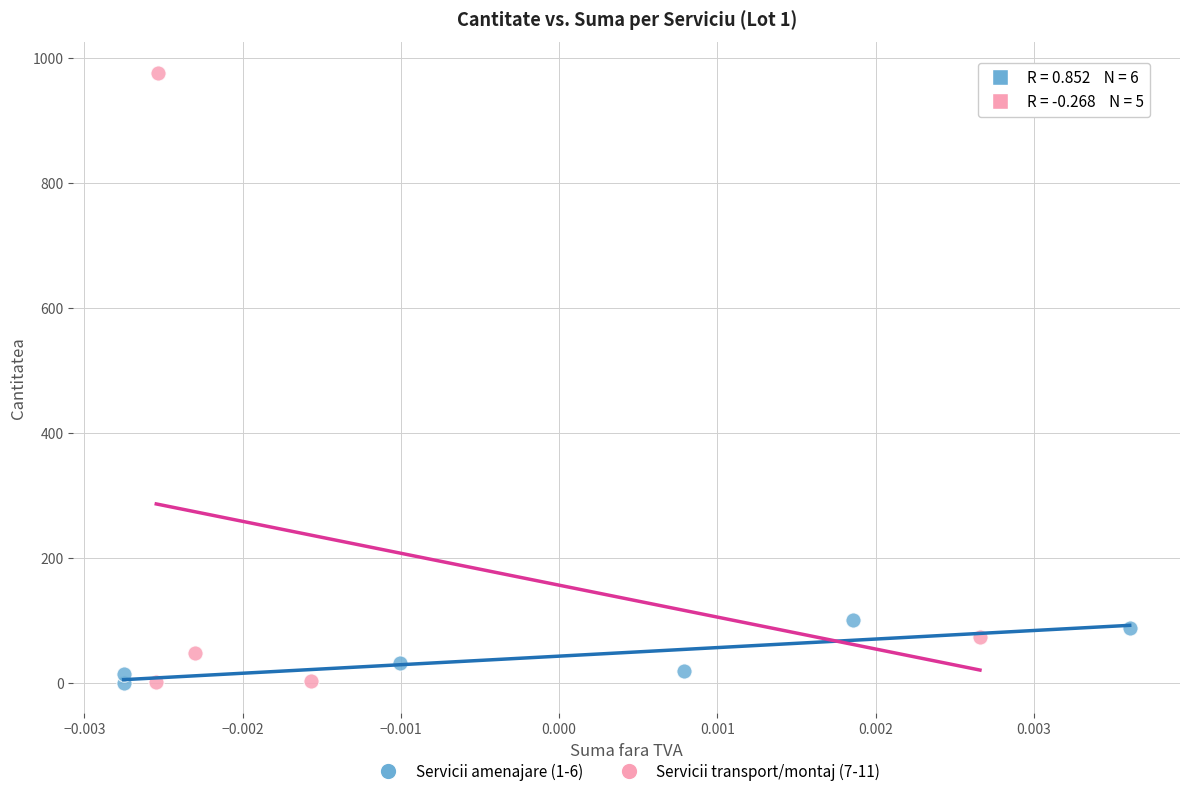

What are all the series names shown in the legend?

Servicii amenajare (1-6), Servicii transport/montaj (7-11)